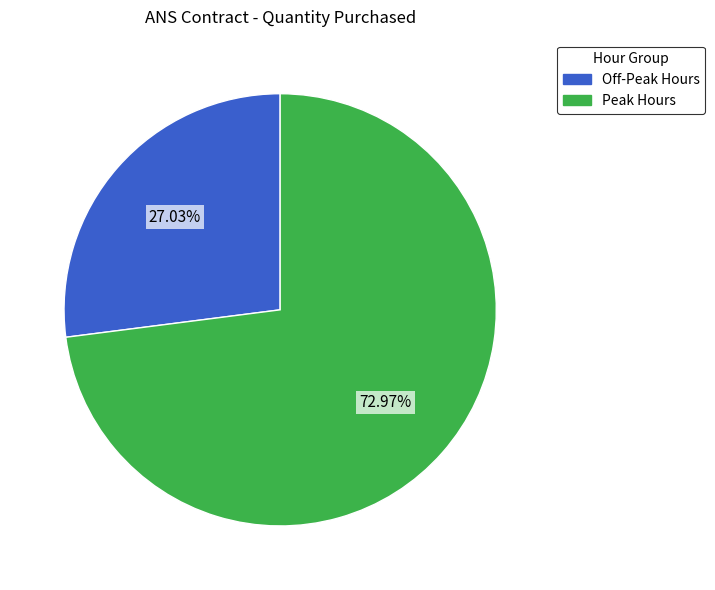

Is there a majority slice in this chart?

Yes